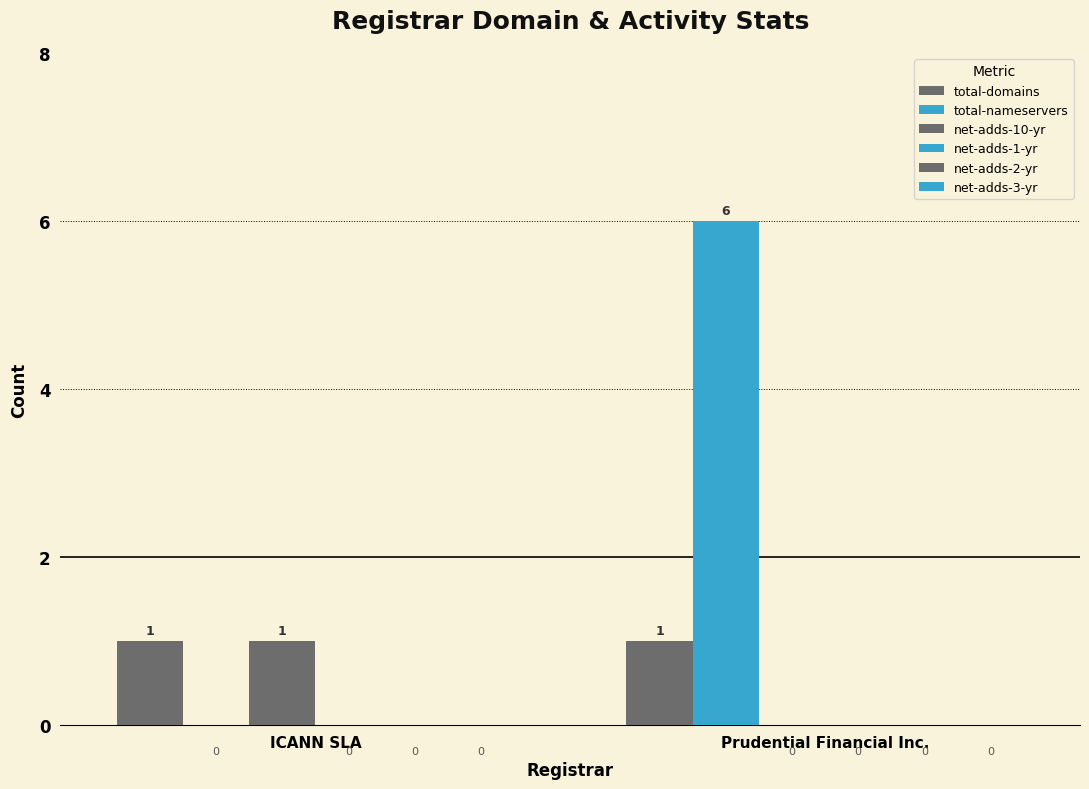

At which label does total-nameservers reach its minimum?

ICANN SLA